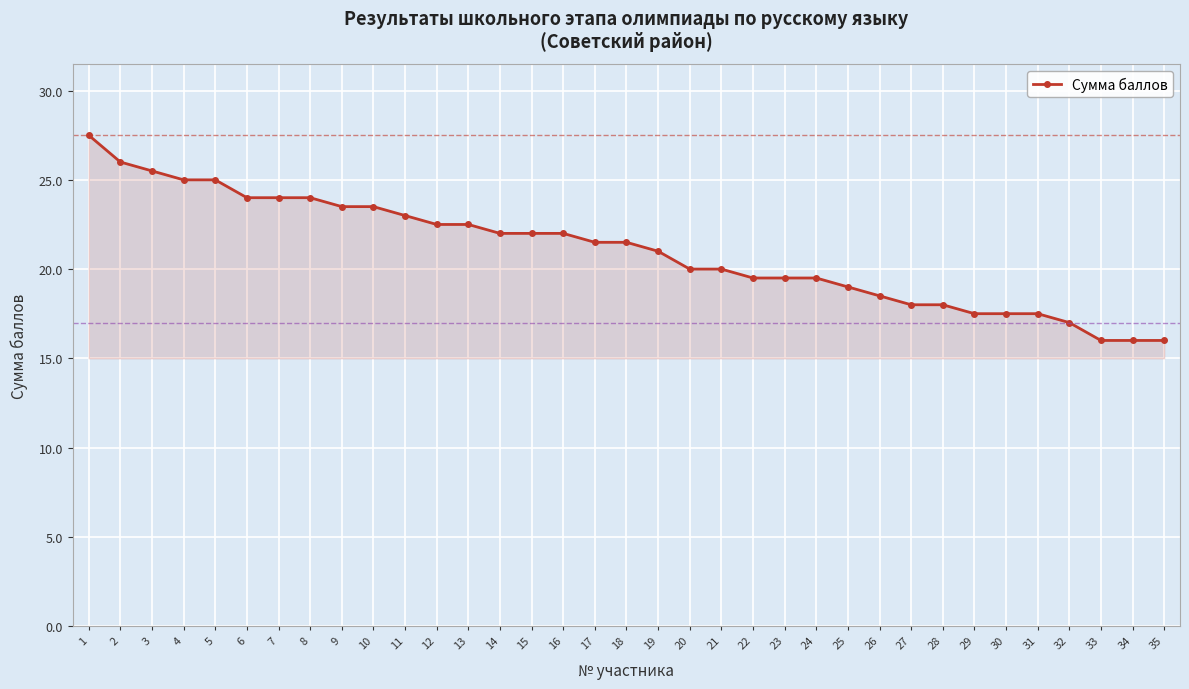

What is the difference between the maximum and minimum values?

11.5